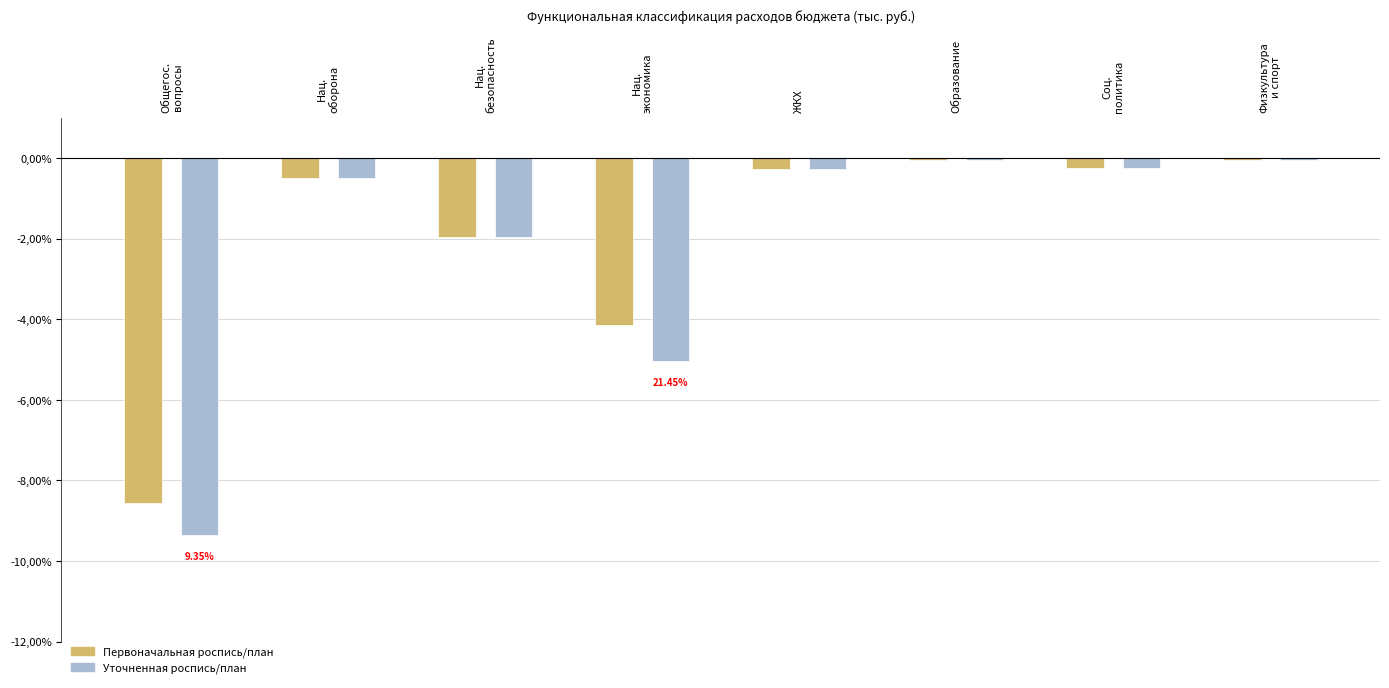

Which series has the largest total across all categories?

Первоначальная роспись/план